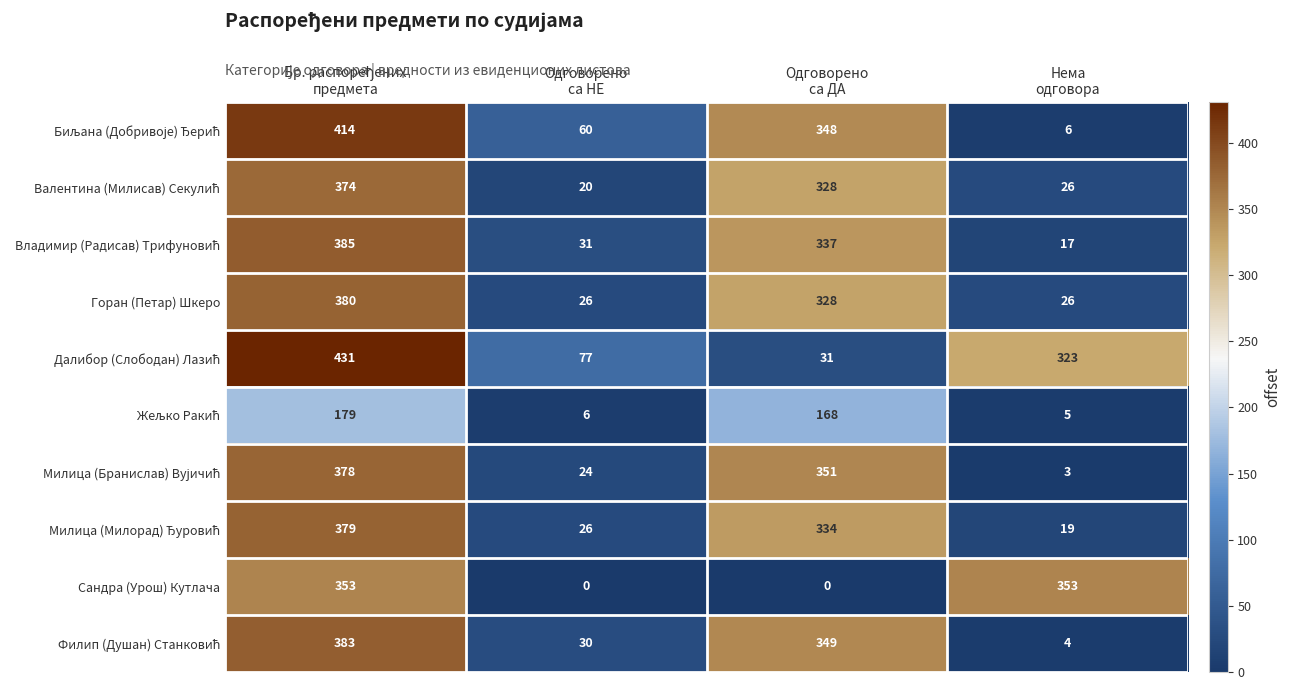

At how many categories does at least one series exceed 4?

4